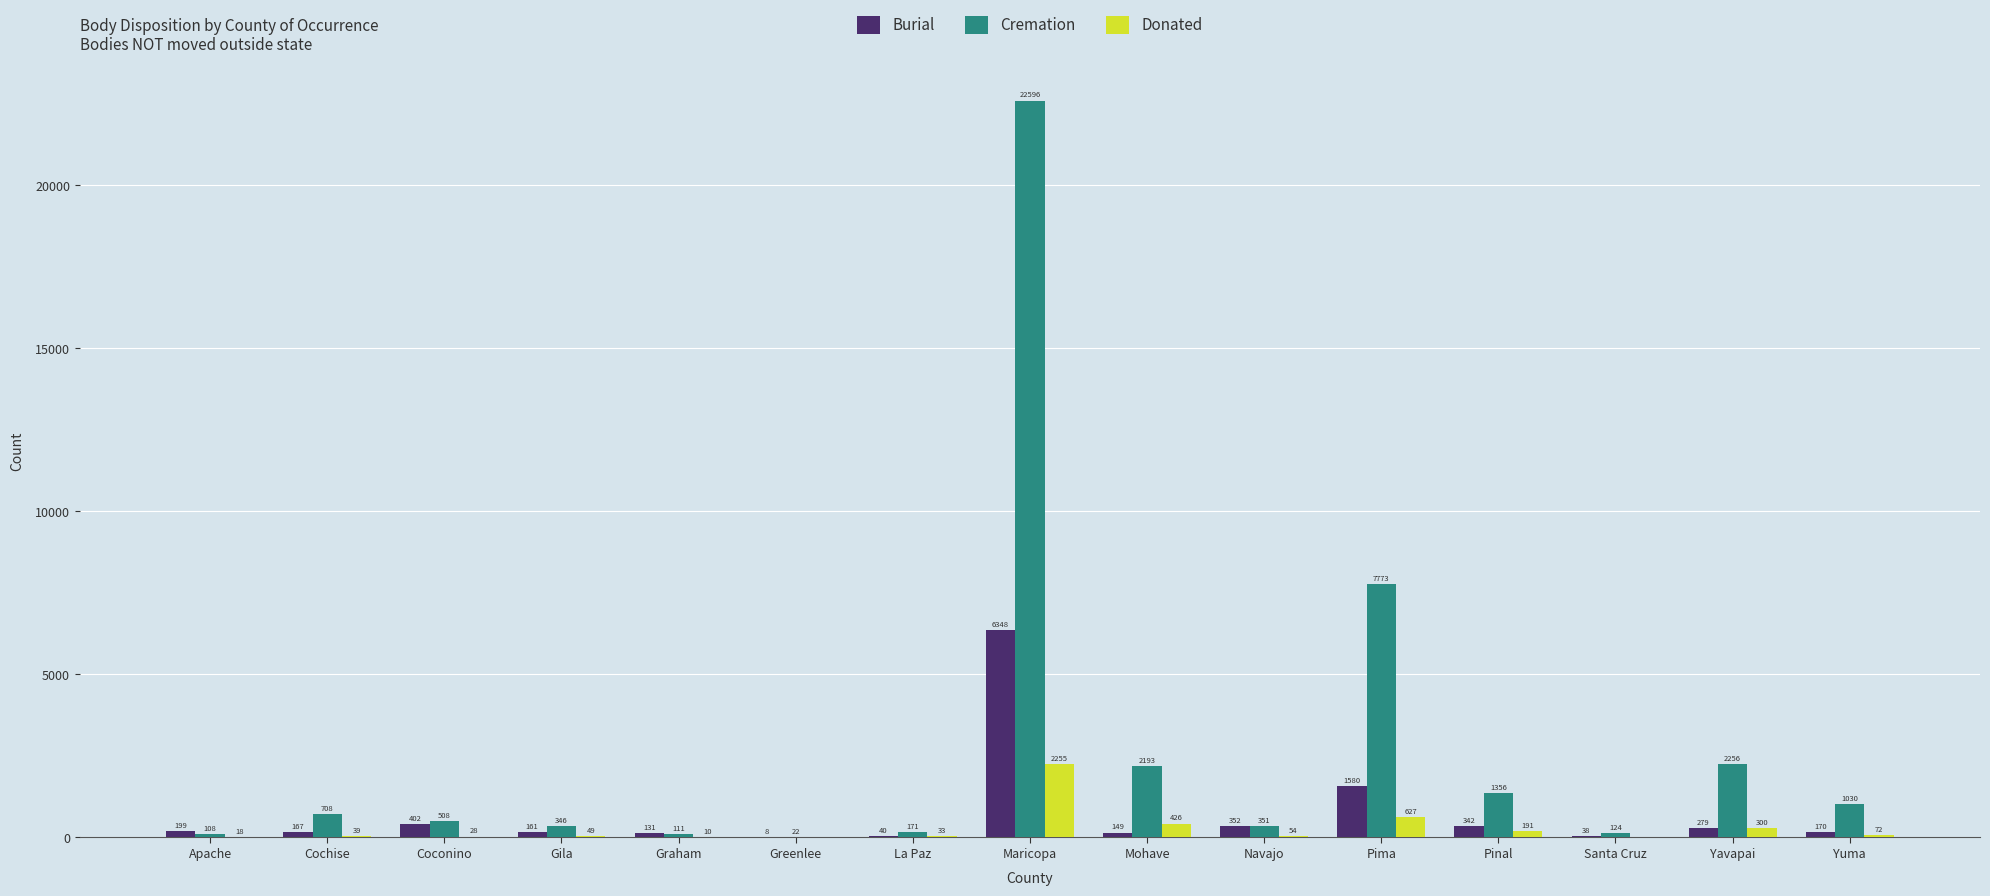

Which series changed the most between La Paz and Pima?

Cremation